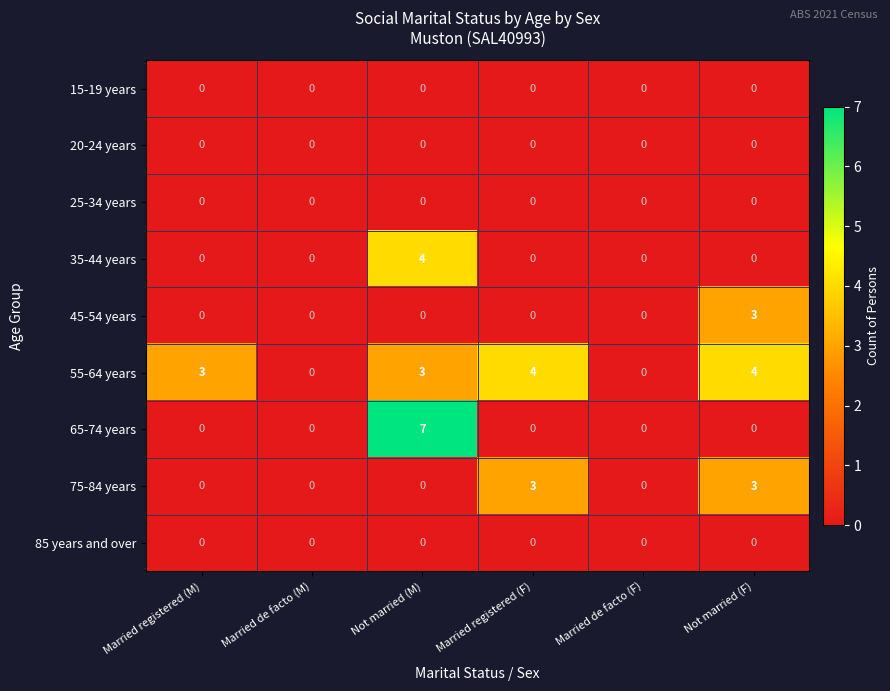

At how many categories does at least one series exceed 1?

4